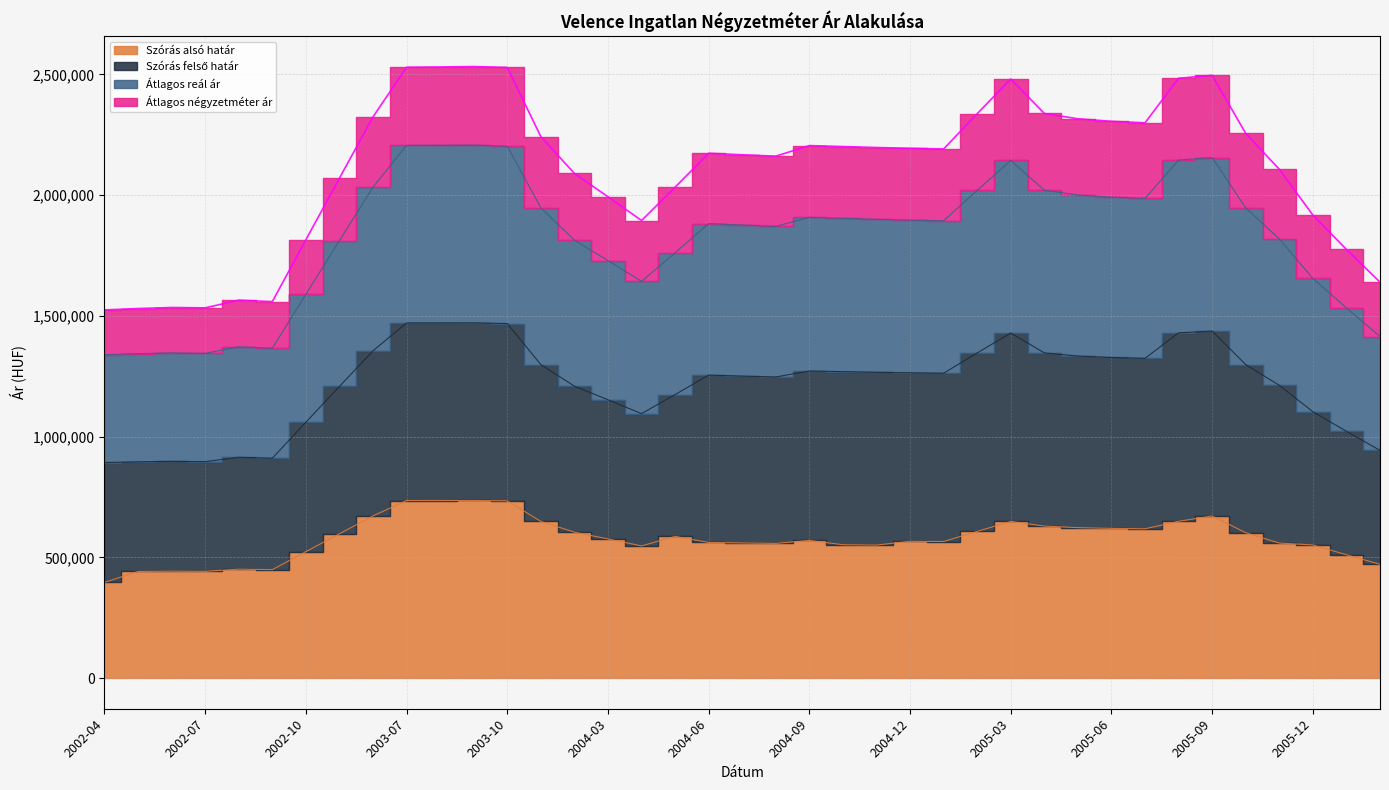

What is the sum of the Átlagos négyzetméter ár values at 2005-04 and 2005-02?

4675652